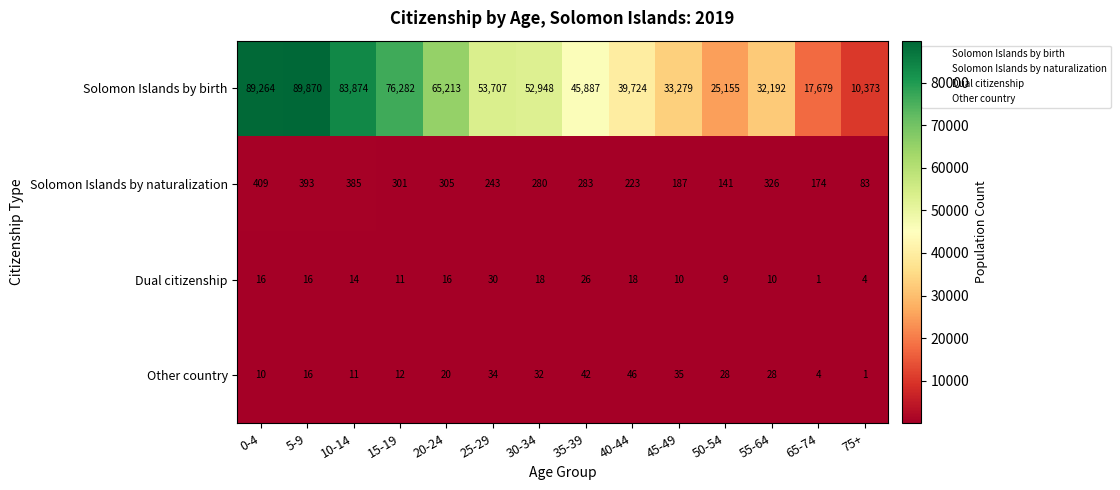

Is it true that Solomon Islands by birth equals 17289 at 50-54?

False